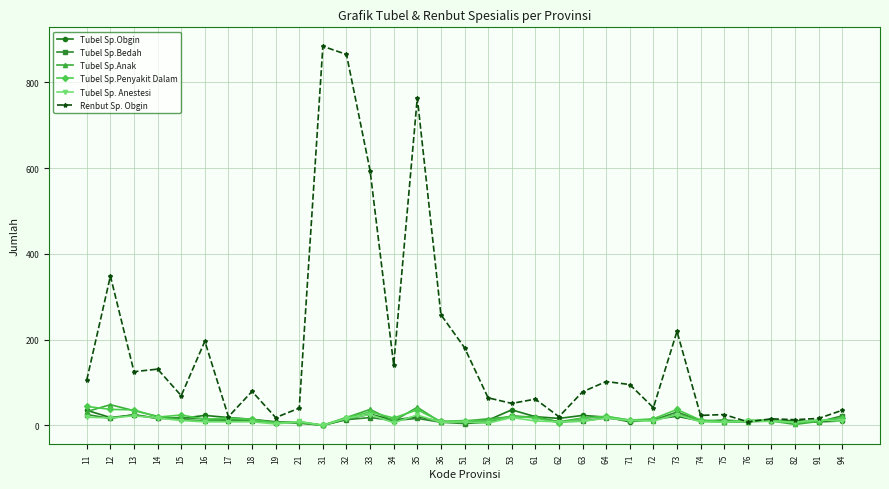

What is the total value across all series at 51?

222